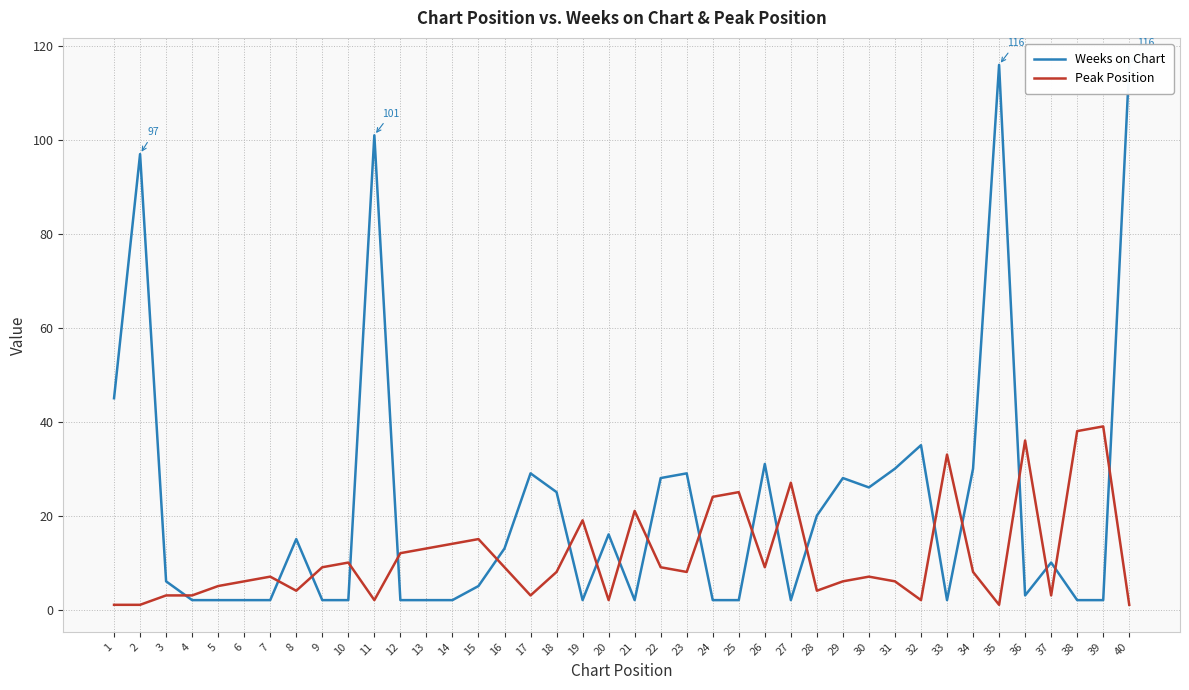

Reading left to right, extract all data points from this chart.

Weeks on Chart: 45	97	6	2	2	2	2	15	2	2	101	2	2	2	5	13	29	25	2	16	2	28	29	2	2	31	2	20	28	26	30	35	2	30	116	3	10	2	2	116
Peak Position: 1	1	3	3	5	6	7	4	9	10	2	12	13	14	15	9	3	8	19	2	21	9	8	24	25	9	27	4	6	7	6	2	33	8	1	36	3	38	39	1